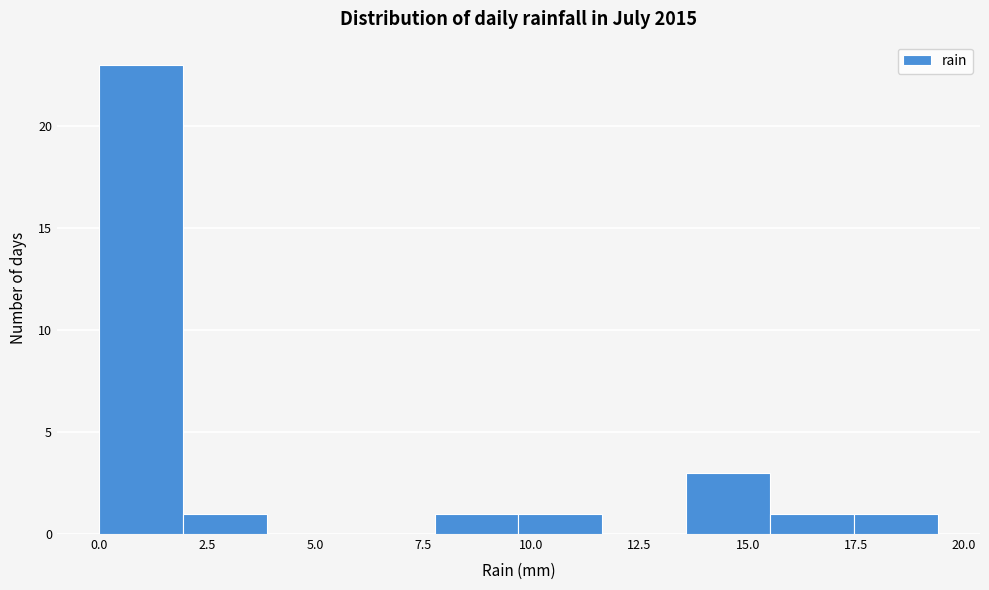

Read against the x-axis, roughly where is the centre of the tallest bar?

1.0